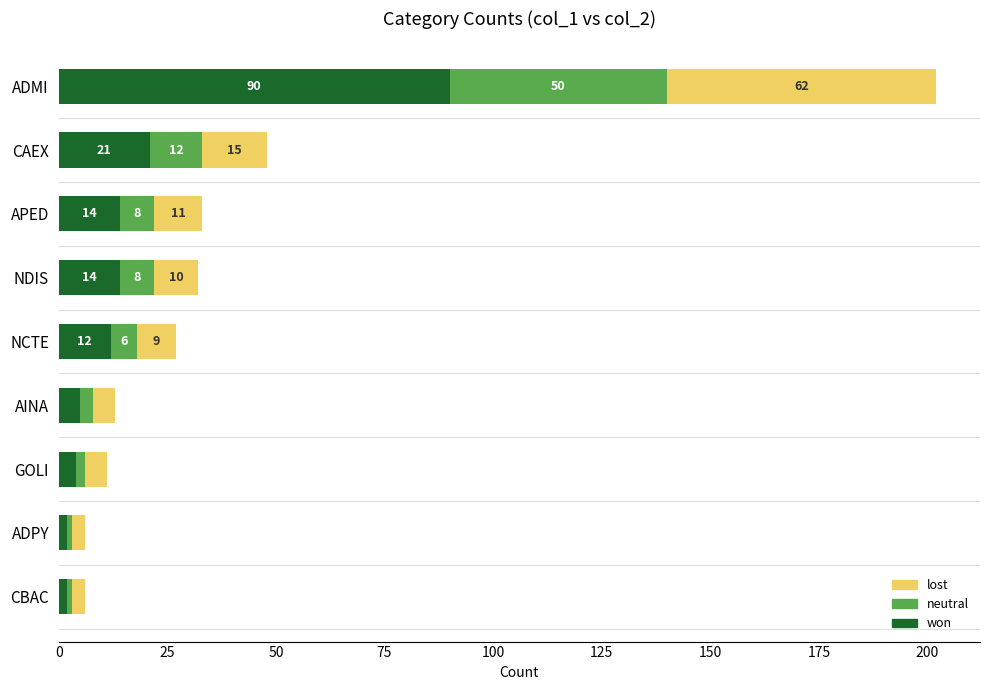

What are all the series names shown in the legend?

lost, neutral, won